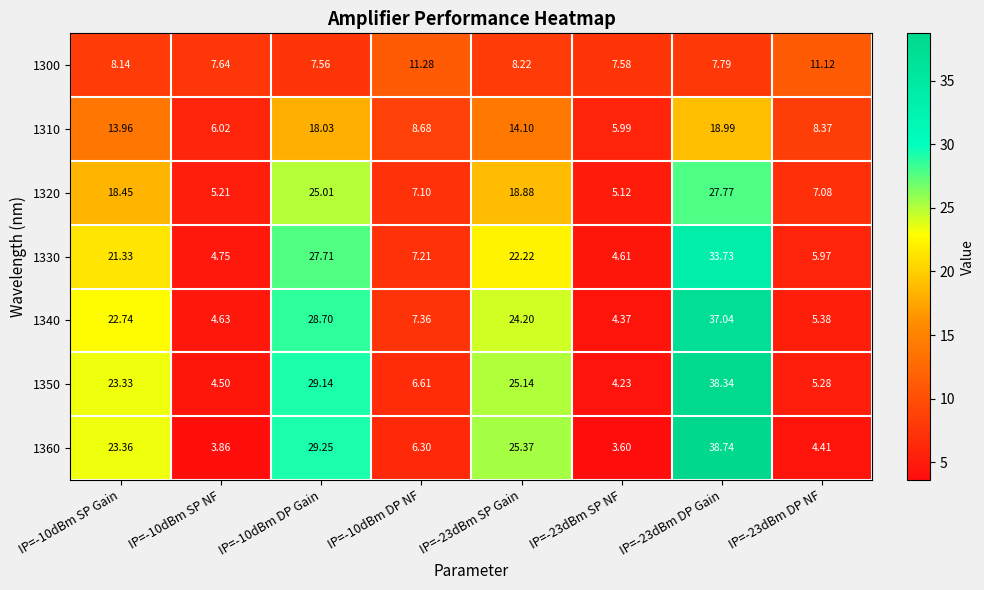

Is the value of 1330 at IP=-10dBm DP NF greater than the value of 1320 at IP=-10dBm DP Gain?

No